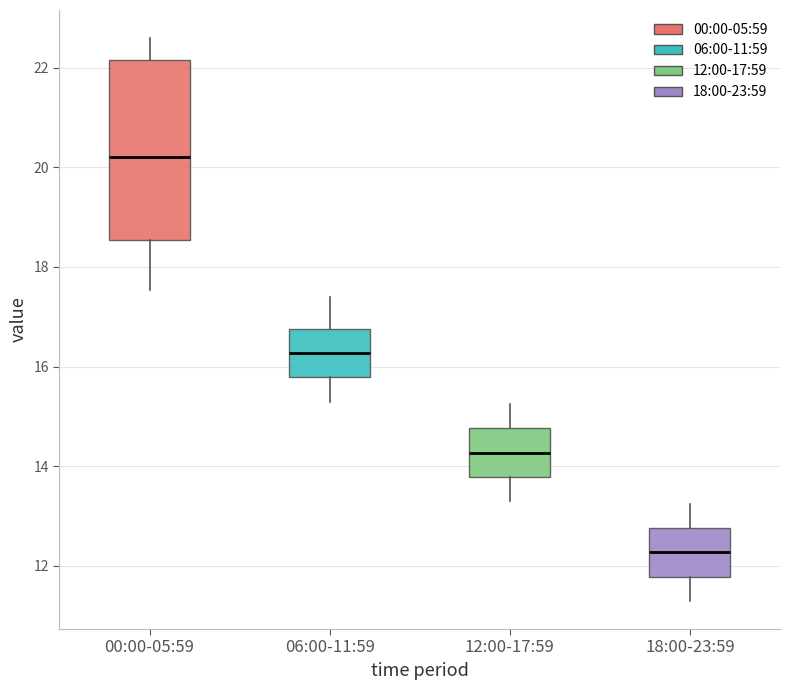

Which box's median line is the highest?

00:00-05:59